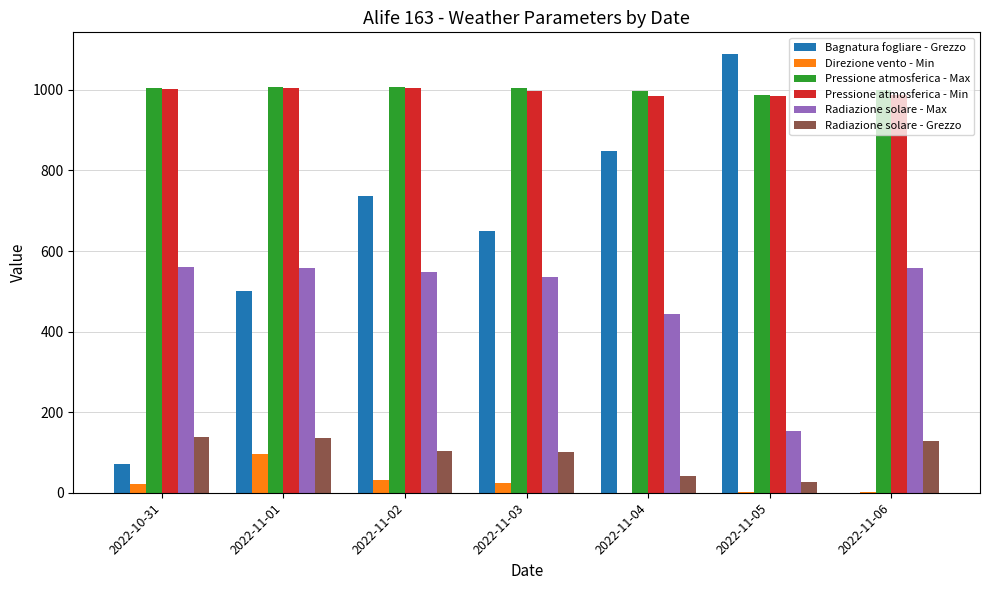

True or false: Pressione atmosferica - Max has a value of 1005.0 at 2022-10-31.

True